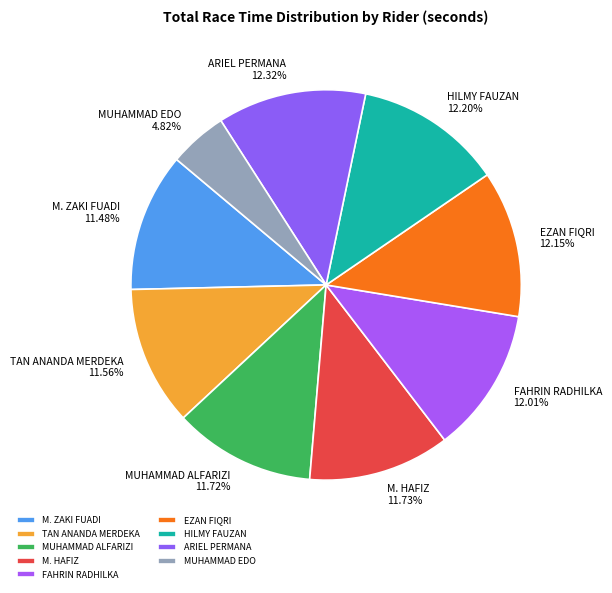

Is it true that HILMY FAUZAN is 2% of the pie?

False